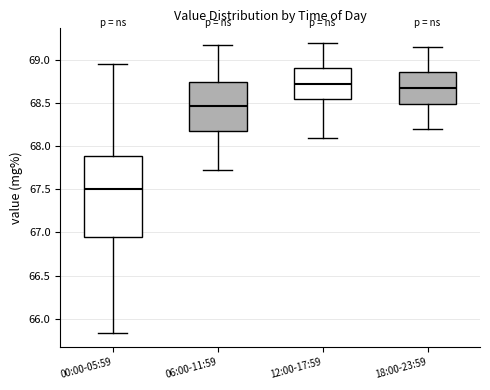

Where does the median line of the box for 00:00-05:59 sit on the y-axis? The values are not printed on the chart, so give them approximately, as read against the axis.

67.50